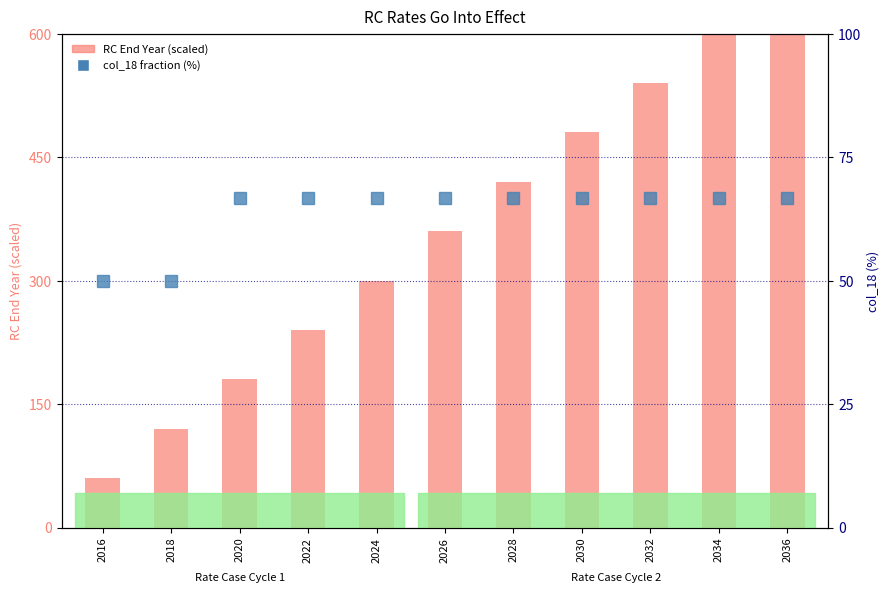

Does the chart contain stacked bars?

No